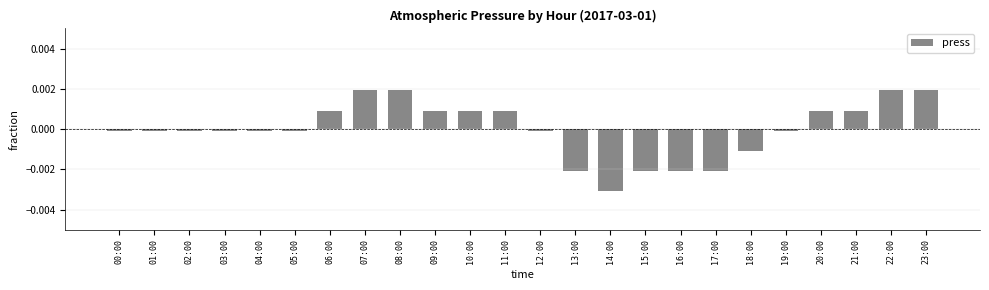

Does the chart contain any negative values?

Yes